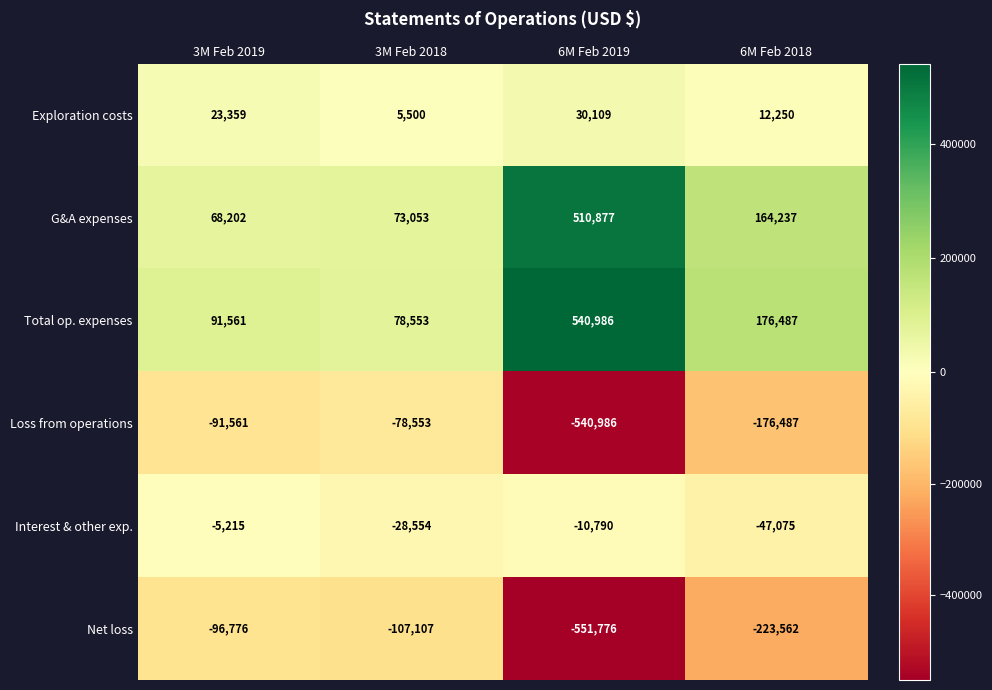

Reading left to right, list all the values displayed in this chart.

Exploration costs: 3M Feb 2019=23359	3M Feb 2018=5500	6M Feb 2019=30109	6M Feb 2018=12250
G&A expenses: 3M Feb 2019=68202	3M Feb 2018=73053	6M Feb 2019=510877	6M Feb 2018=164237
Total op. expenses: 3M Feb 2019=91561	3M Feb 2018=78553	6M Feb 2019=540986	6M Feb 2018=176487
Loss from operations: 3M Feb 2019=-91561	3M Feb 2018=-78553	6M Feb 2019=-540986	6M Feb 2018=-176487
Interest & other exp.: 3M Feb 2019=-5215	3M Feb 2018=-28554	6M Feb 2019=-10790	6M Feb 2018=-47075
Net loss: 3M Feb 2019=-96776	3M Feb 2018=-107107	6M Feb 2019=-551776	6M Feb 2018=-223562